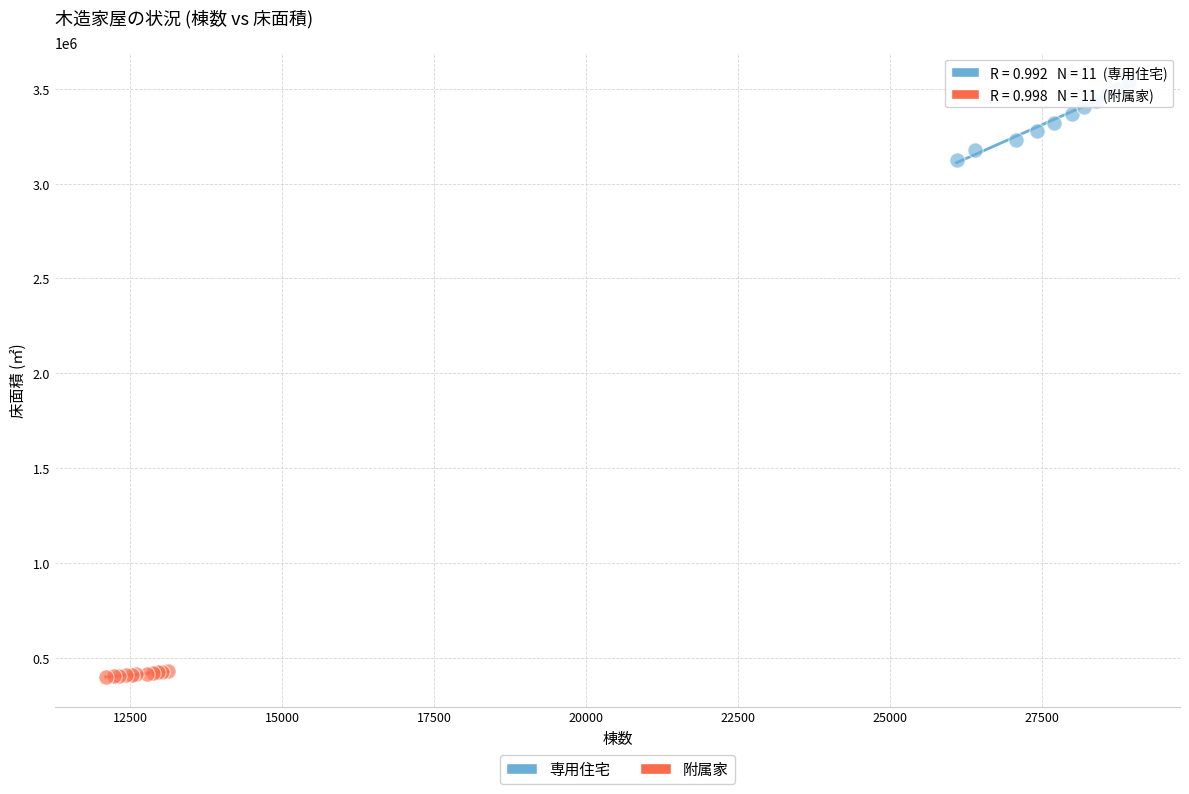

Which series has the widest spread of Y values?

専用住宅